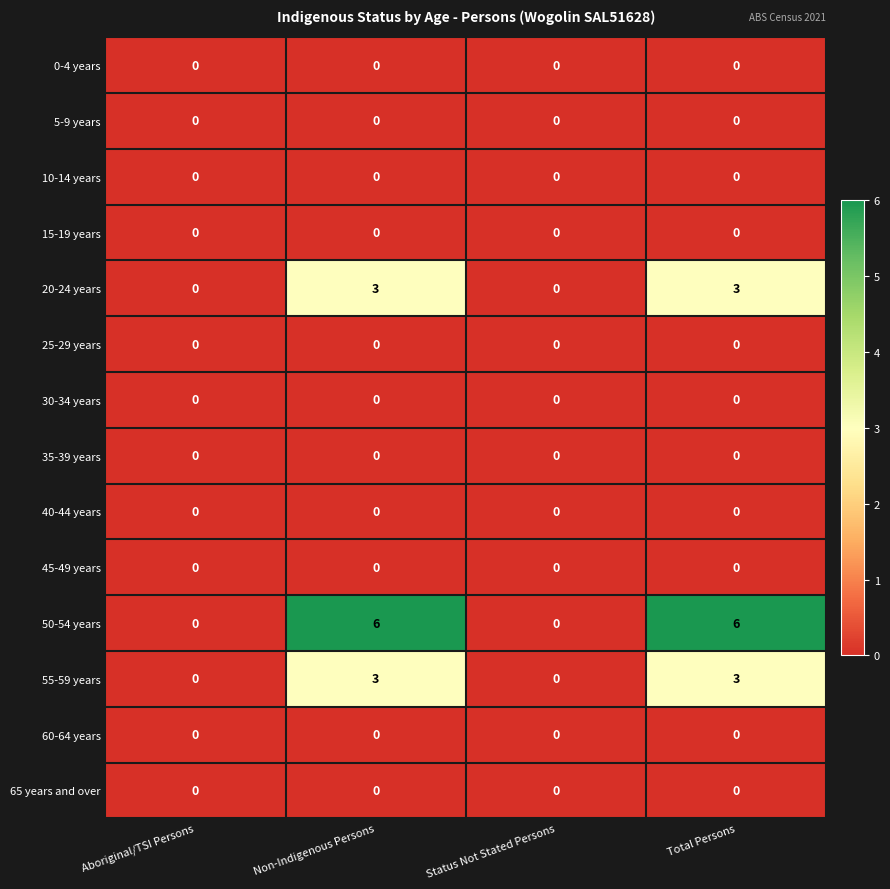

Which series has the largest range (max minus min)?

50-54 years